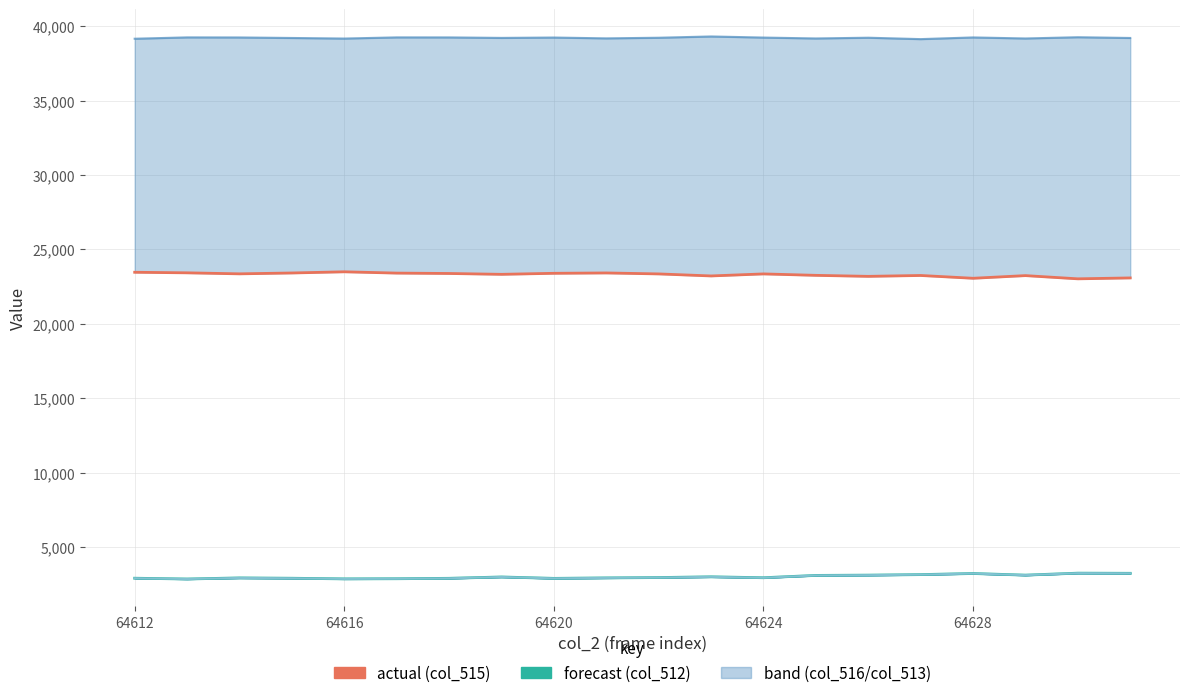

At which label does col_515 (actual) first exceed 23356?

64612